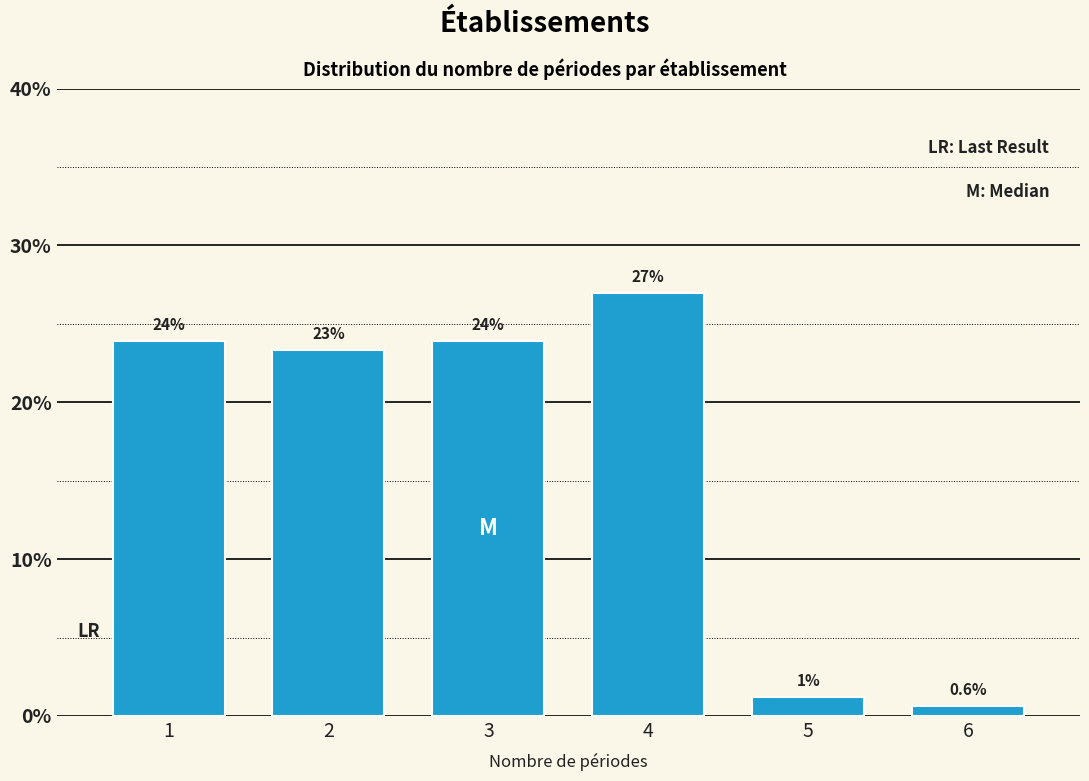

What is the average value?

16.7